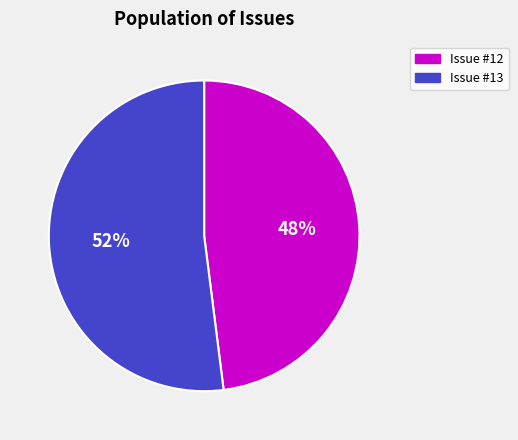

To the nearest percent, what is the difference between the largest and smallest slice percentages?

4%